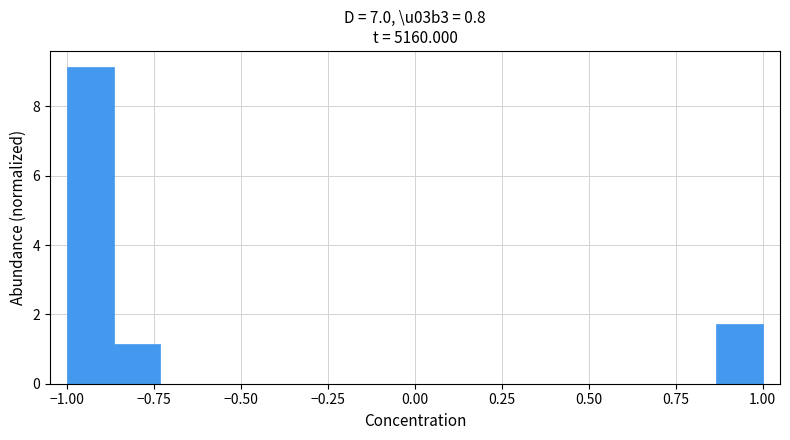

Around what value on the x-axis is the tallest bar? Give the approximate position of its centre, as read against the axis.

-0.95